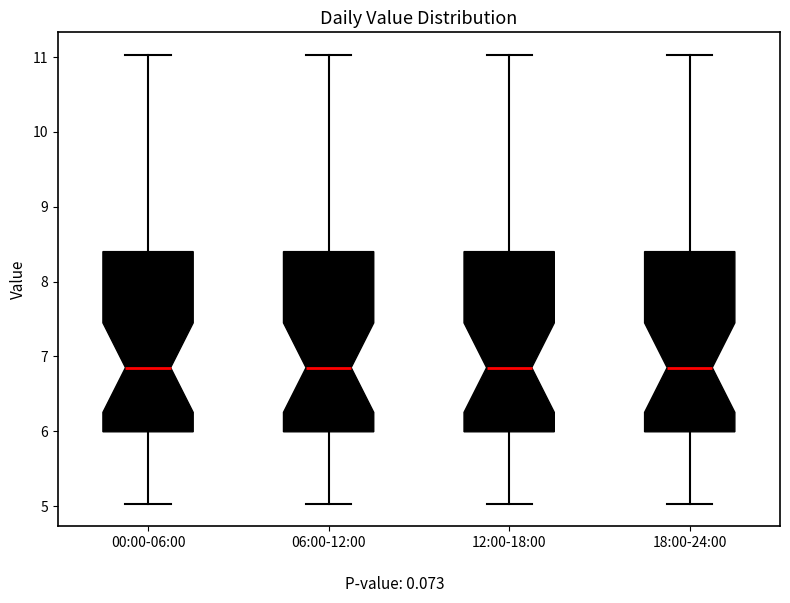

Reading left to right, read every box against the y-axis: the position of its median line, the range the box covers, and the ends of its whiskers. The values are not printed on the chart, so give them approximately, as read against the axis.

00:00-06:00: median 6.9, box 6.0 to 8.4, whiskers 5.0 to 11.0
06:00-12:00: median 6.9, box 6.0 to 8.4, whiskers 5.0 to 11.0
12:00-18:00: median 6.9, box 6.0 to 8.4, whiskers 5.0 to 11.0
18:00-24:00: median 6.9, box 6.0 to 8.4, whiskers 5.0 to 11.0